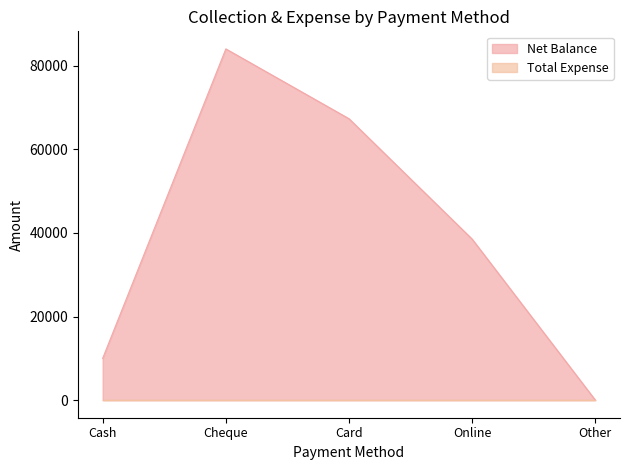

Where does the data first go above 38500?

Cheque